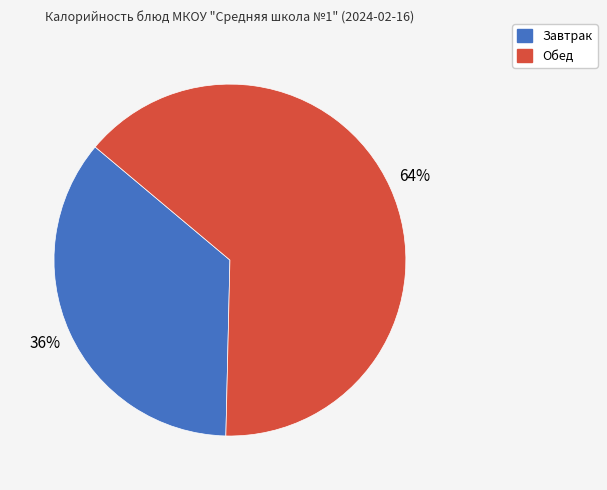

Count the number of slices in the pie.

2